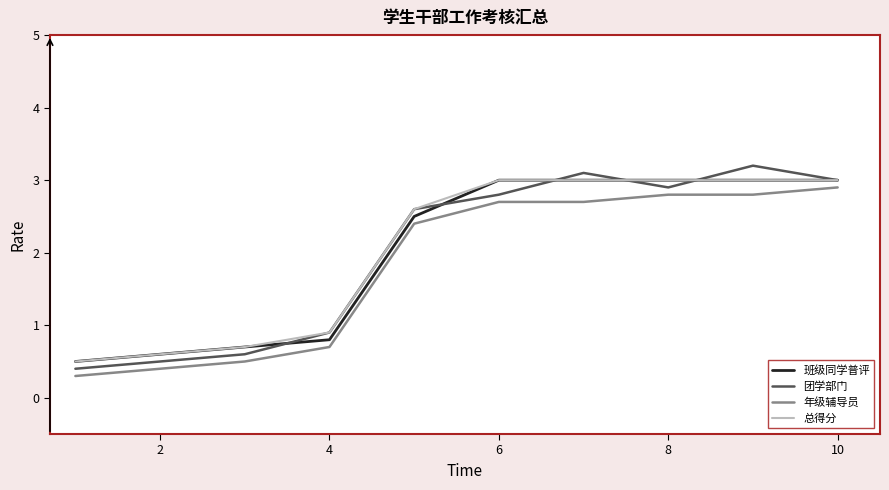

Reading right to left, extract all data points from this chart.

班级同学普评: 3.0	3.0	3.0	3.0	3.0	2.5	0.8	0.7	0.6	0.5
团学部门: 3.0	3.2	2.9	3.1	2.8	2.6	0.9	0.6	0.5	0.4
年级辅导员: 2.9	2.8	2.8	2.7	2.7	2.4	0.7	0.5	0.4	0.3
总得分: 3.0	3.0	3.0	3.0	3.0	2.6	0.9	0.7	0.6	0.5